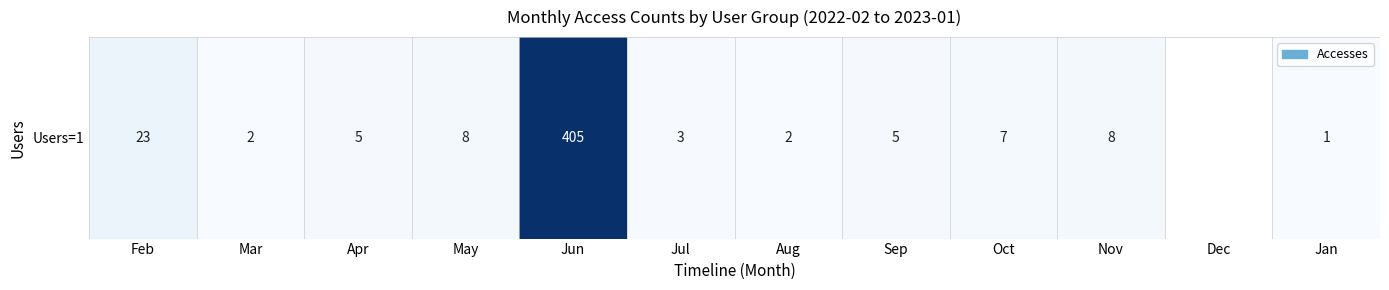

Which label corresponds to the largest value in the chart?

Jun